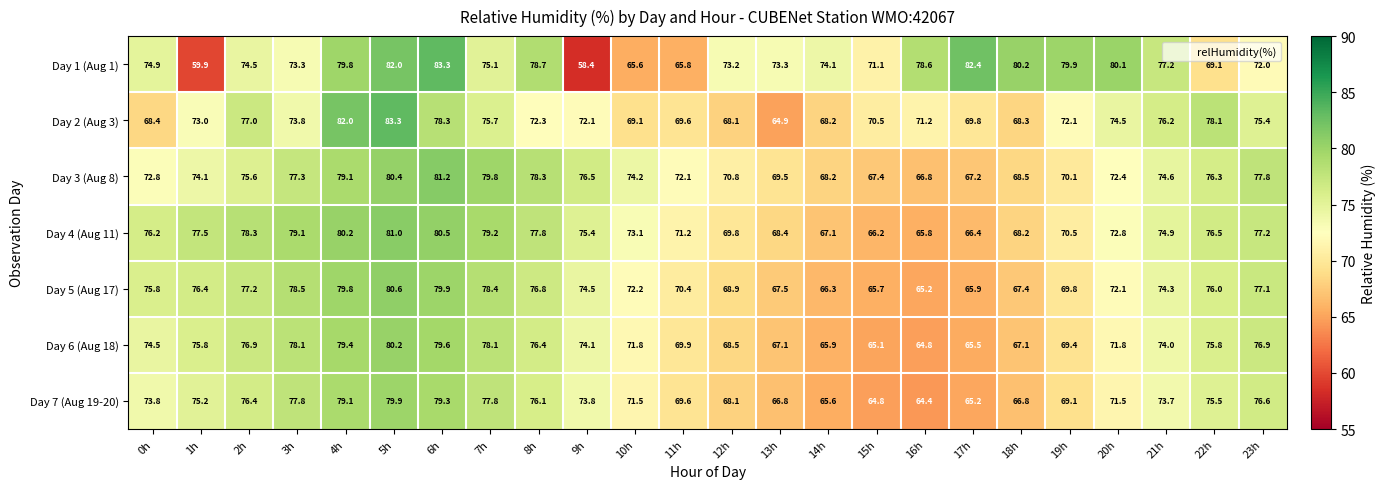

Which category has the lowest value in the Day 4 (Aug 11) series?

16h